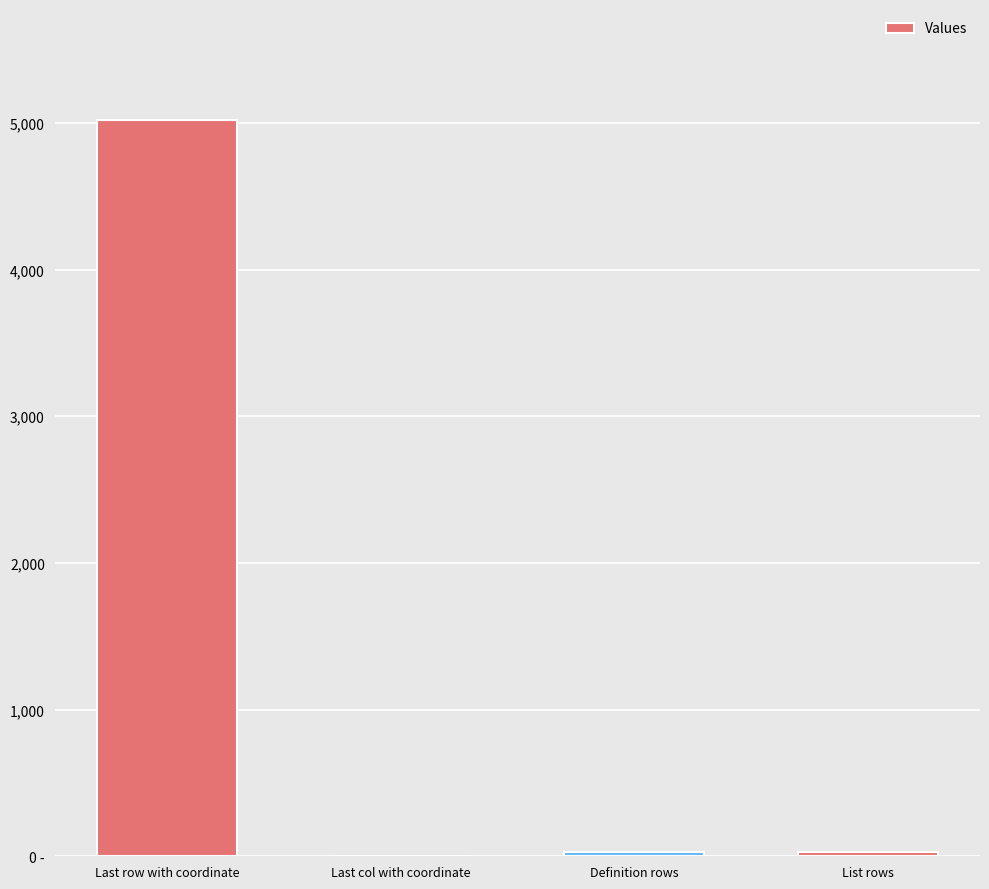

Rank the categories by value from lowest to highest.

Last col with coordinate, List rows, Definition rows, Last row with coordinate